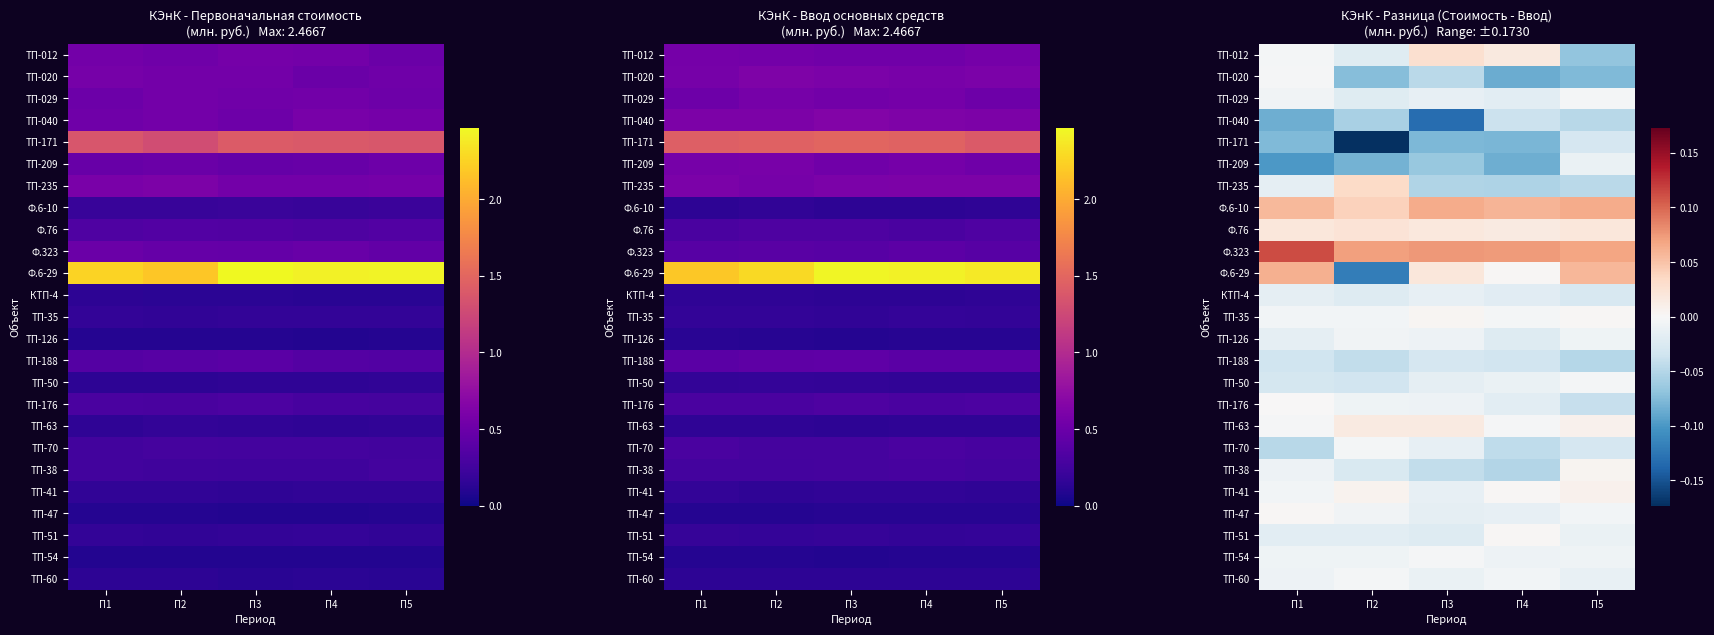

True or false: ТП-020 has a value of -0.1 at П5.

True